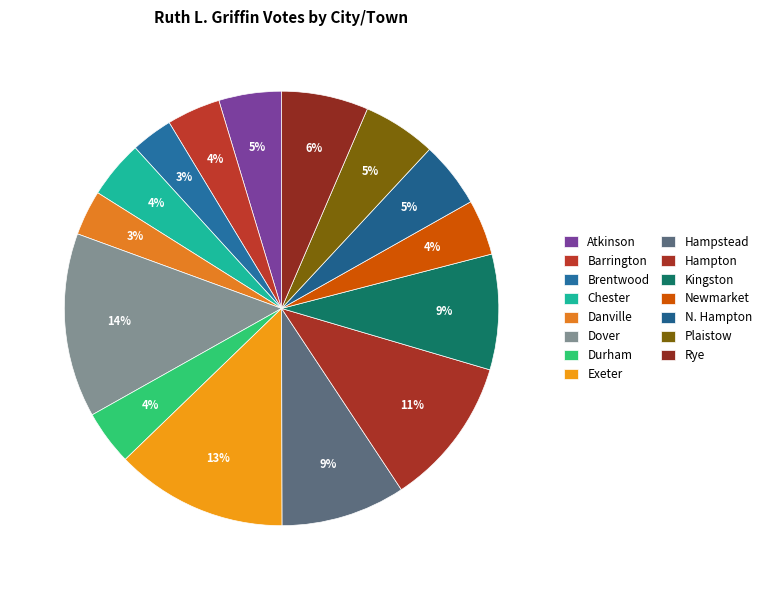

To the nearest percent, what is the combined percentage of Danville and Plaistow?

9%